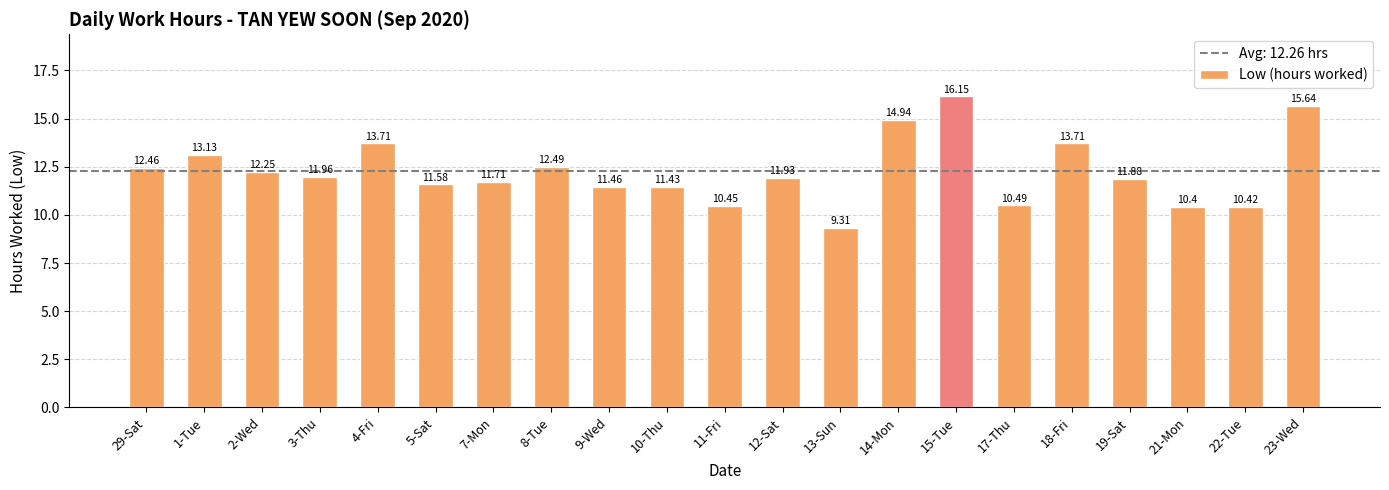

What is the difference between the second highest and second lowest values?

5.2